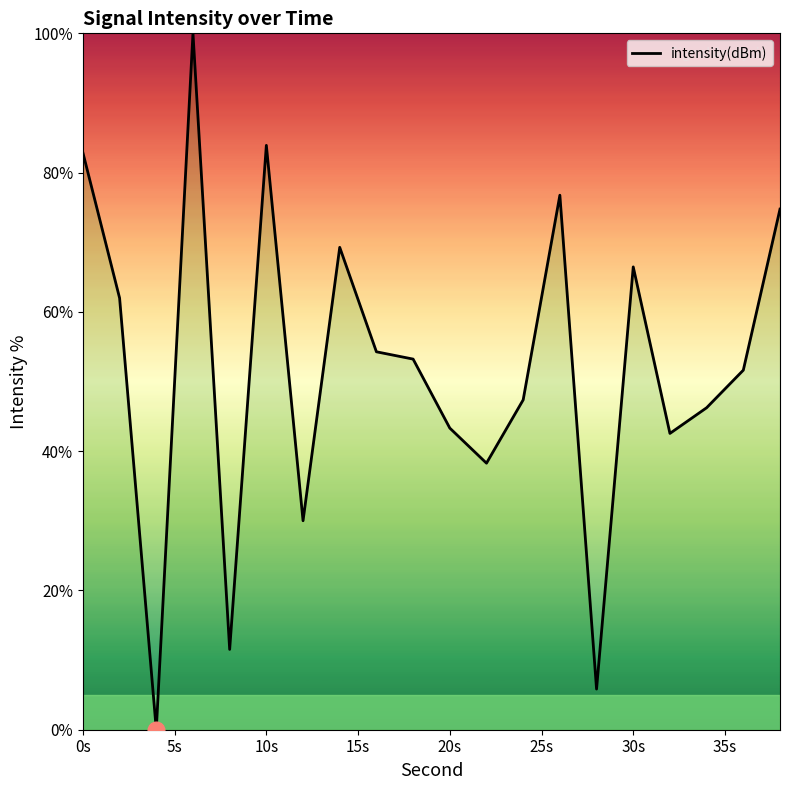

What is the maximum value shown in the chart?

100.0